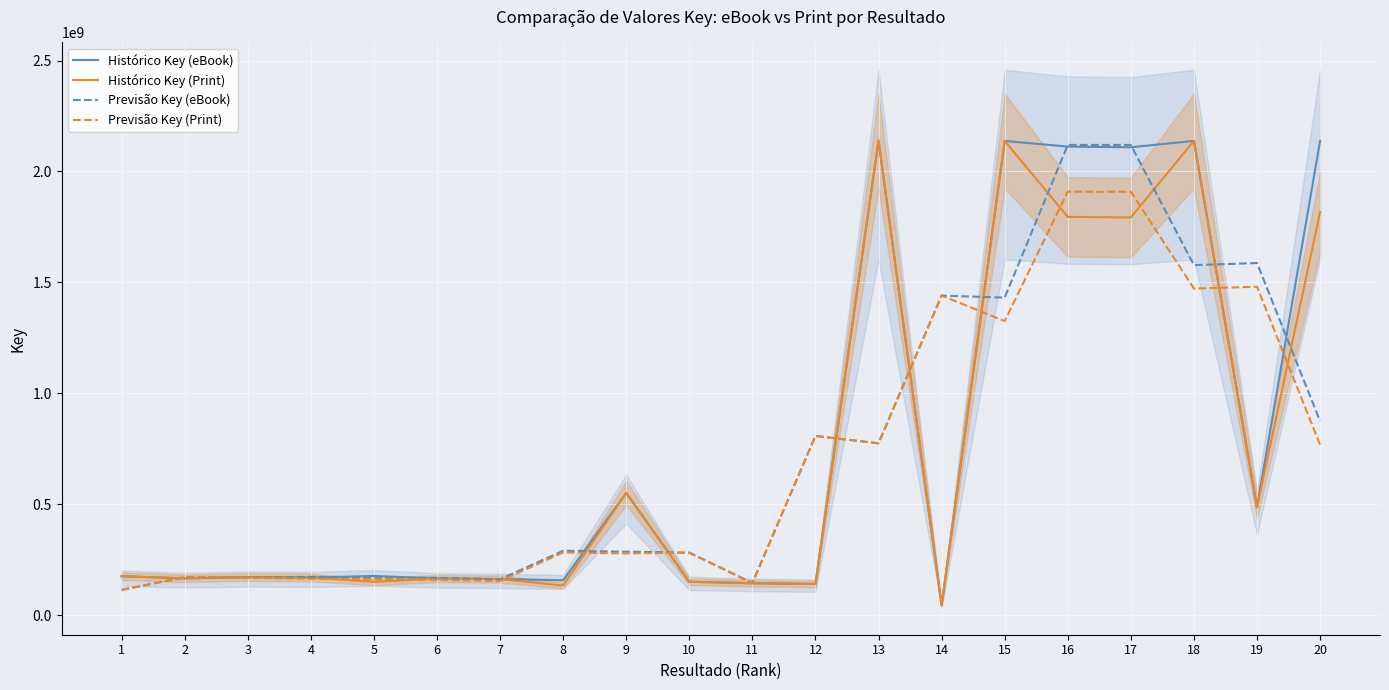

Where is Previsão Key (Print) nearest to the value 1011164242?

12